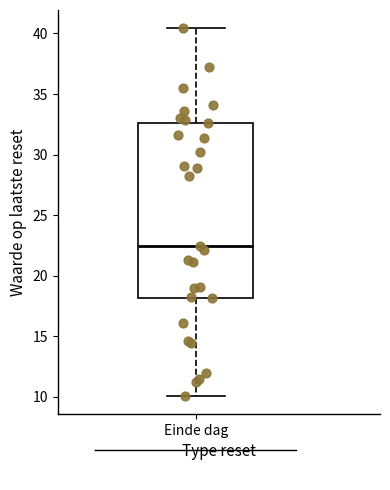

Where does the median line of the box for Einde dag sit on the y-axis? The values are not printed on the chart, so give them approximately, as read against the axis.

22.5